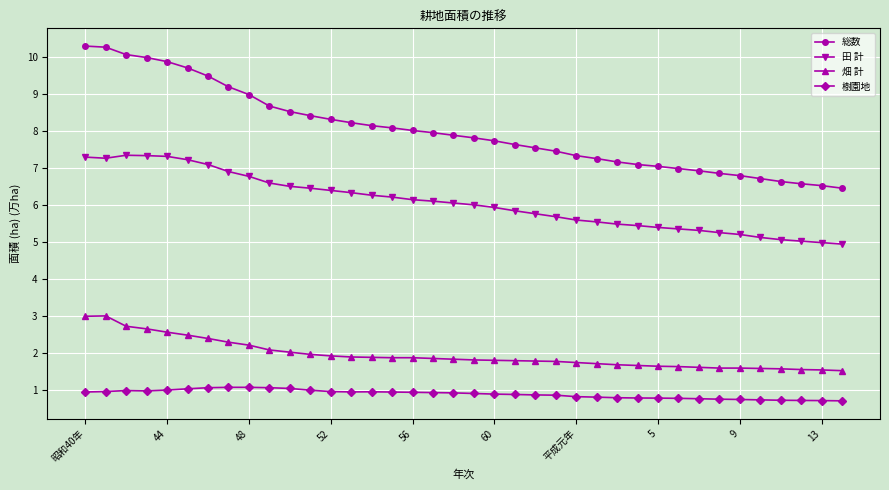

What is the sum of all 樹園地 values?

33.7